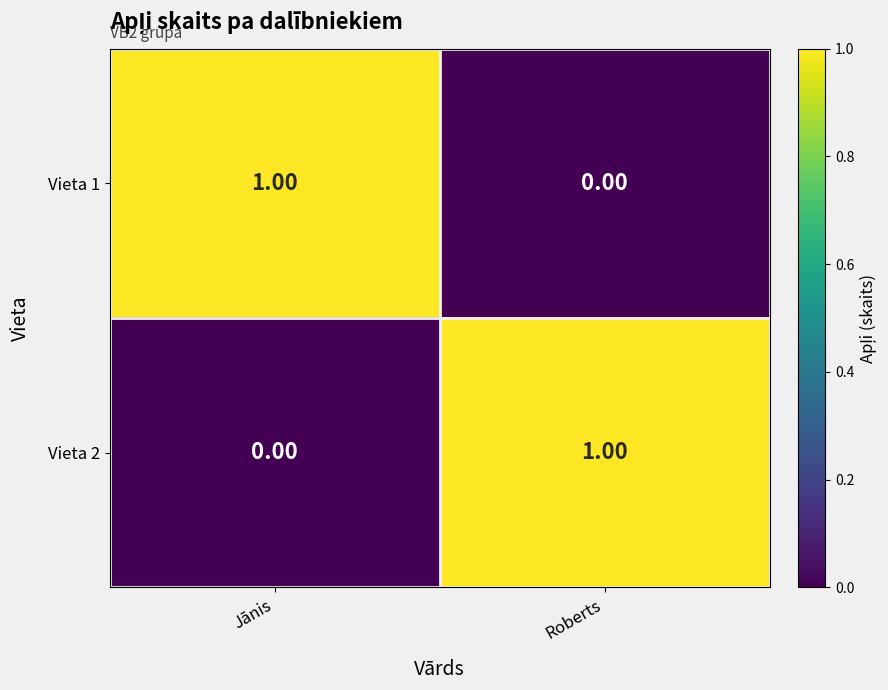

List the labels in order of Vieta 1 value, smallest first.

Roberts, Jānis